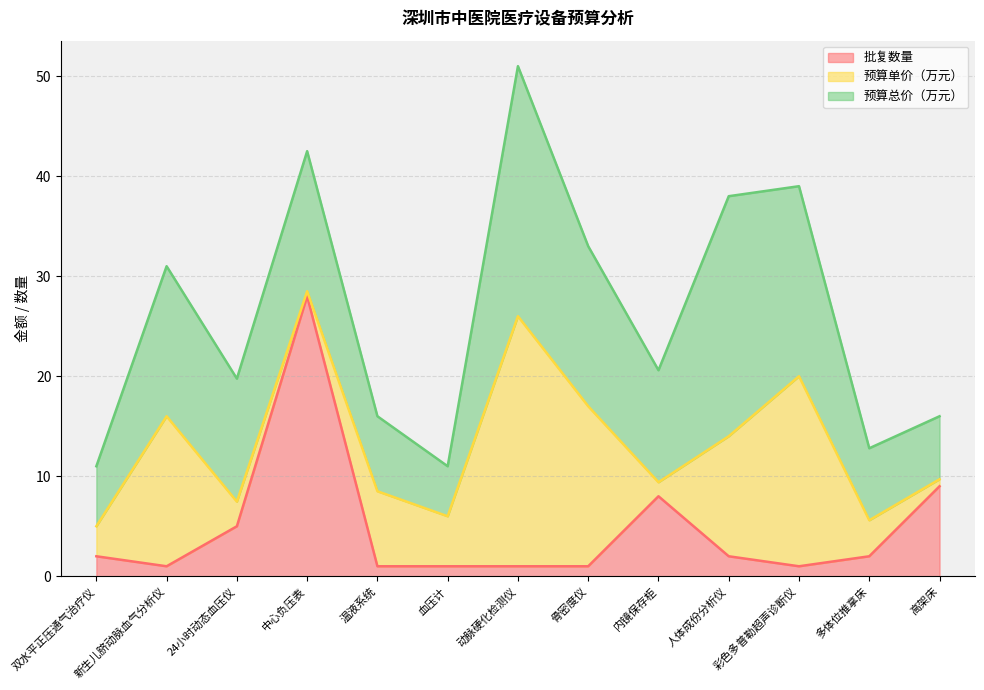

How many interior local peaks does the 预算单价（万元） series have?

4